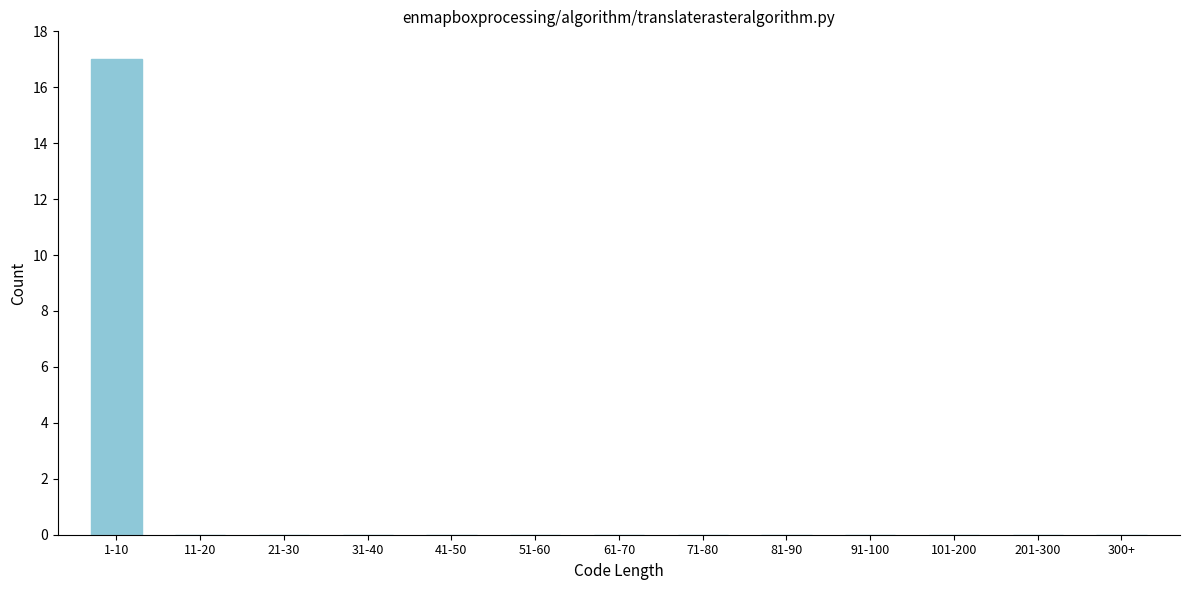

Reading right to left, what are all the values shown in this chart?

201-300=0	101-200=0	91-100=0	81-90=0	71-80=0	61-70=0	51-60=0	41-50=0	31-40=0	21-30=0	11-20=0	1-10=17